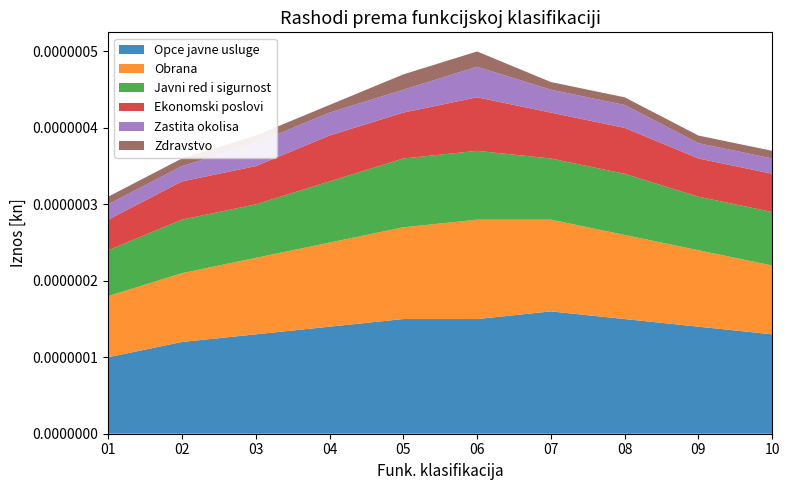

Is the value of Zdravstvo at 02 greater than the value of Zastita okolisa at 02?

No